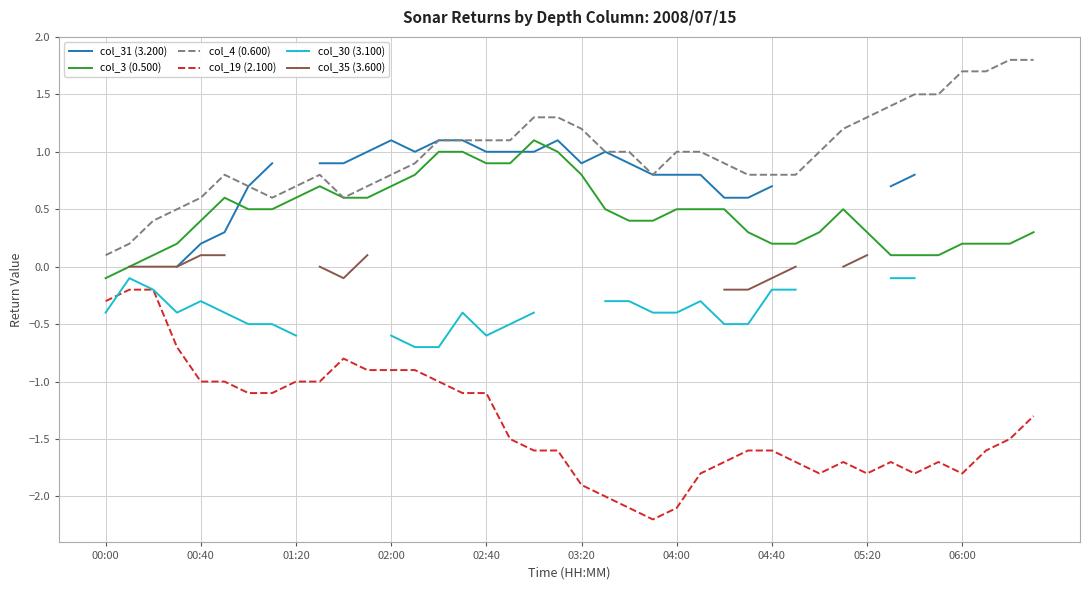

At which label does col_3 (0.500) reach its minimum?

00:00